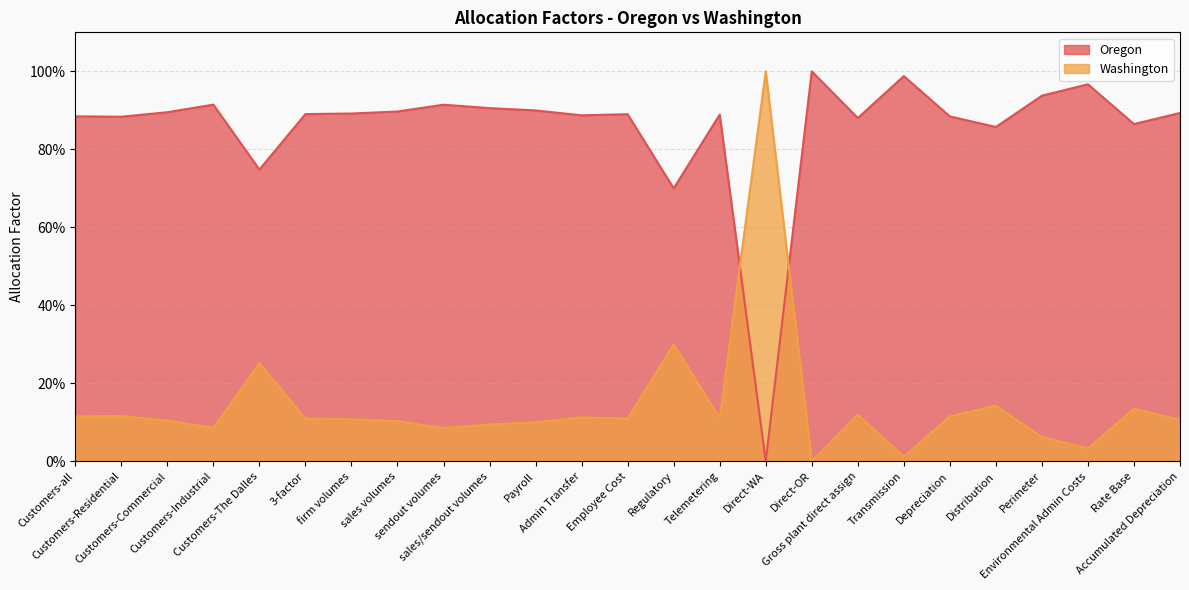

The value of Oregon at Perimeter is 1.7. True or false?

False